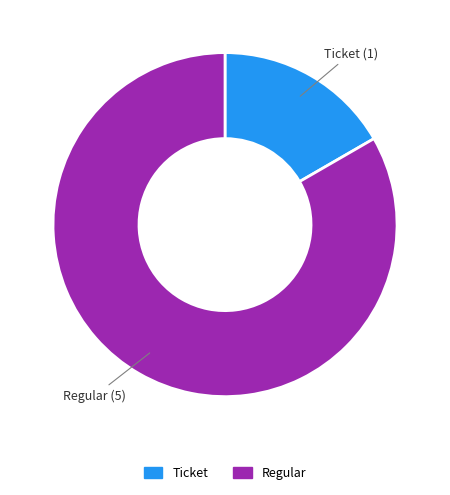

Which category has the biggest portion of the pie?

Regular